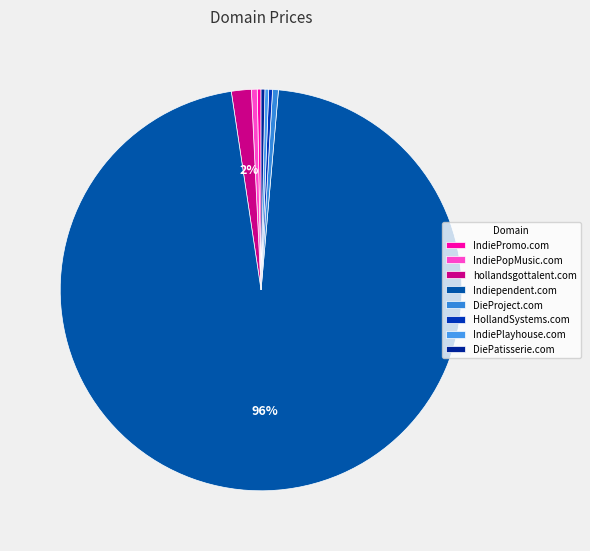

Does any single category account for the majority?

Yes